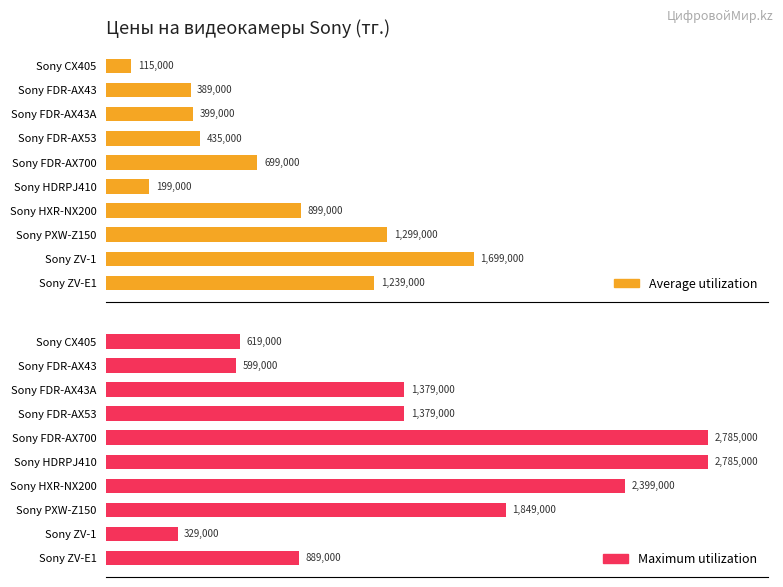

Rank the series by their average value, from highest to lowest.

Maximum utilization, Average utilization